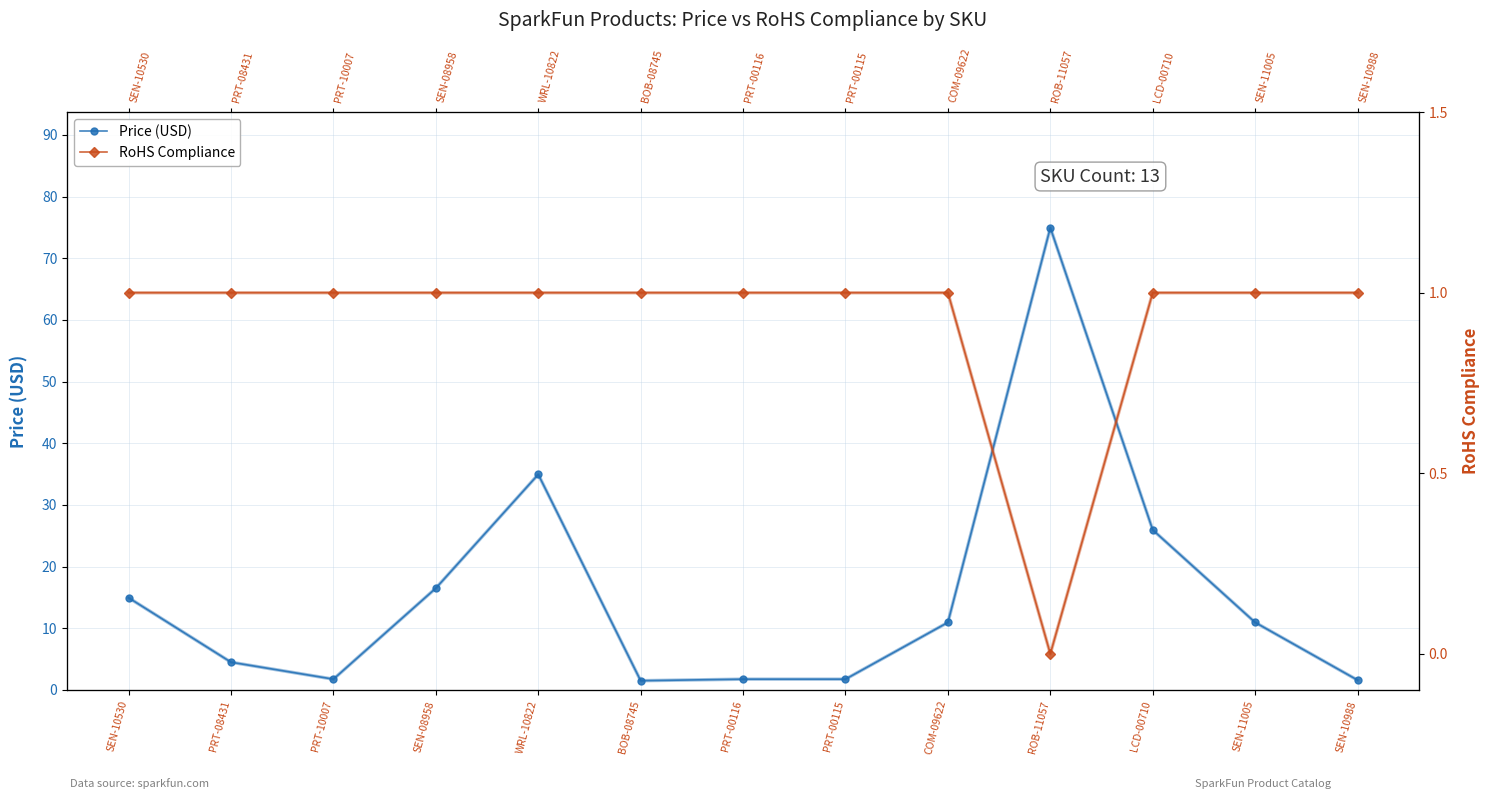

What is the total value across all series at WRL-10822?

36.0